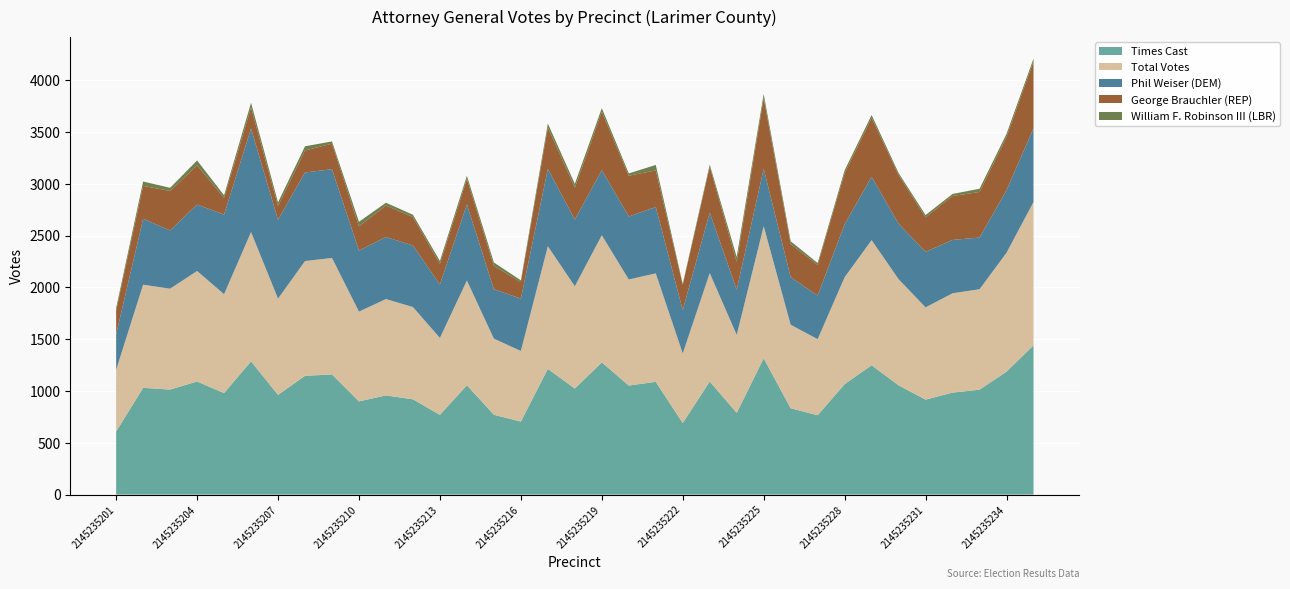

Reading left to right, extract all data points from this chart.

Phil Weiser (DEM): 343	636	563	641	769	1000	762	855	857	589	599	594	515	735	477	505	746	644	629	608	641	419	583	437	554	460	421	510	612	535	536	515	499	604	712
George Brauchler (REP): 228	318	381	379	161	202	132	213	246	234	304	275	200	245	226	159	400	307	563	394	353	243	444	268	683	318	296	495	568	472	332	424	440	514	646
William F. Robinson III (LBR): 25	42	30	47	25	46	35	40	22	44	27	22	28	31	32	18	38	37	35	22	53	10	20	48	39	28	18	27	28	18	23	20	31	30	26
Total Votes: 596	996	974	1067	955	1248	929	1108	1125	867	930	891	743	1011	735	682	1184	988	1227	1024	1047	672	1047	753	1276	806	735	1032	1208	1025	891	959	970	1148	1384
Times Cast: 609	1031	1014	1092	980	1287	963	1147	1160	900	958	920	770	1056	771	705	1214	1024	1277	1053	1089	691	1092	789	1316	834	766	1067	1249	1055	917	985	1013	1187	1441